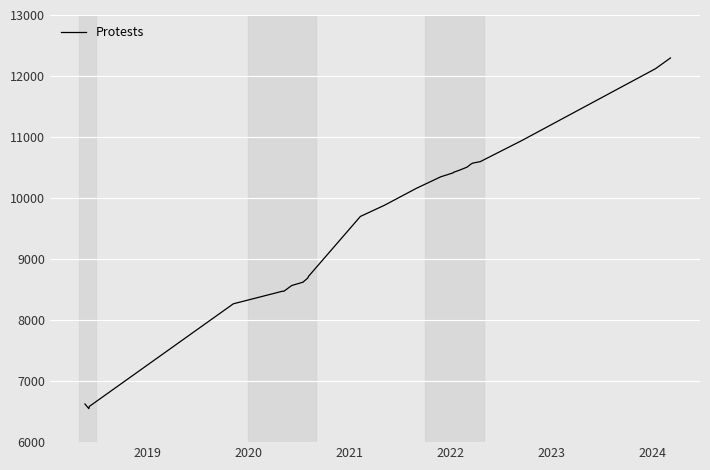

What is the value of the 18th point from the left?

10421